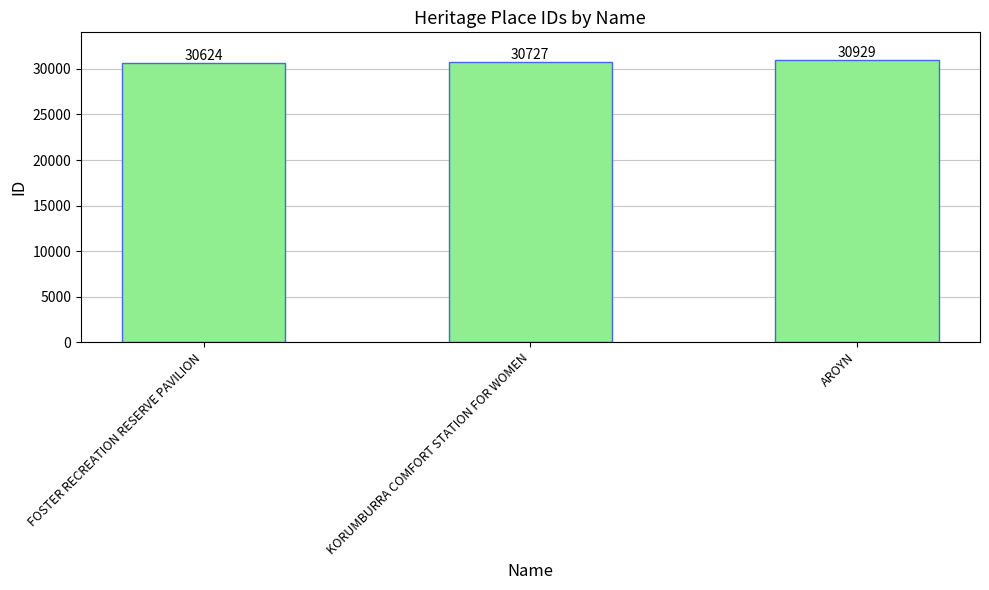

What is the value of the 3rd bar from the left?

30929